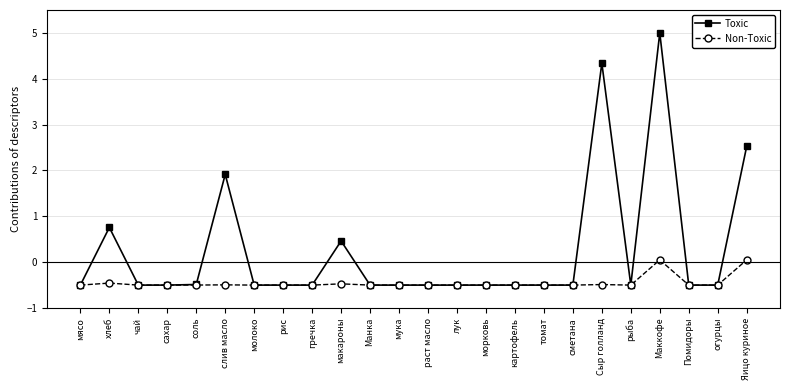

What is the maximum value shown in the chart?

5.0